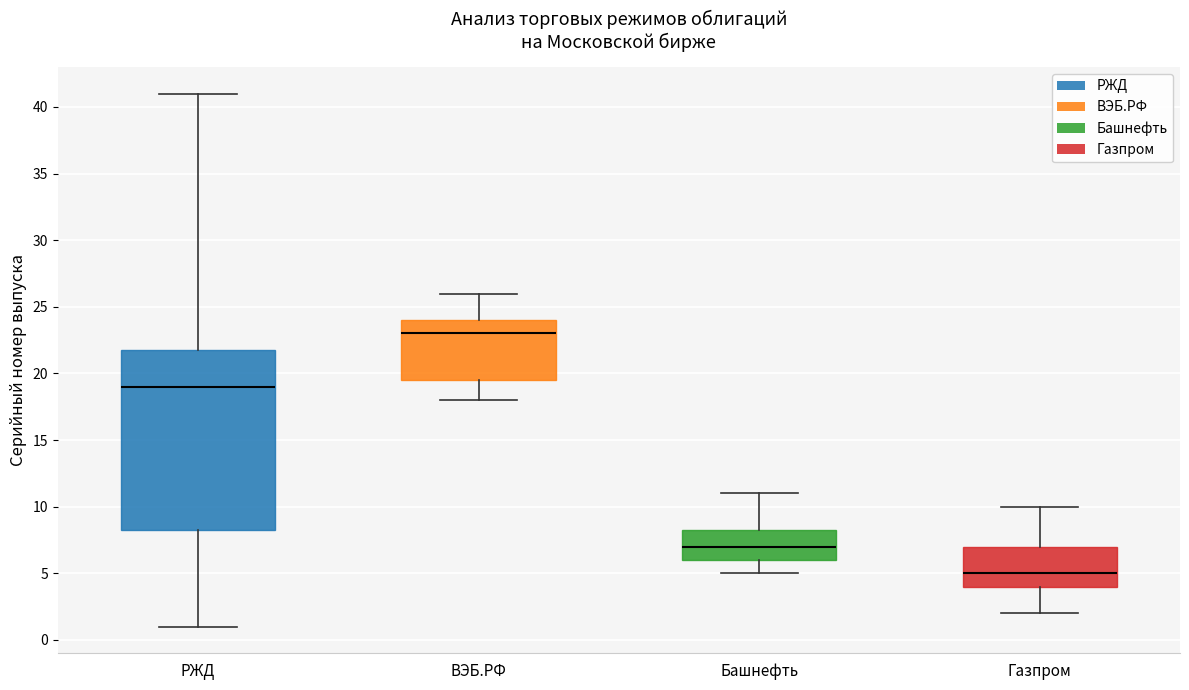

Where does the median line of the box for Башнефть sit on the y-axis? The values are not printed on the chart, so give them approximately, as read against the axis.

7.0